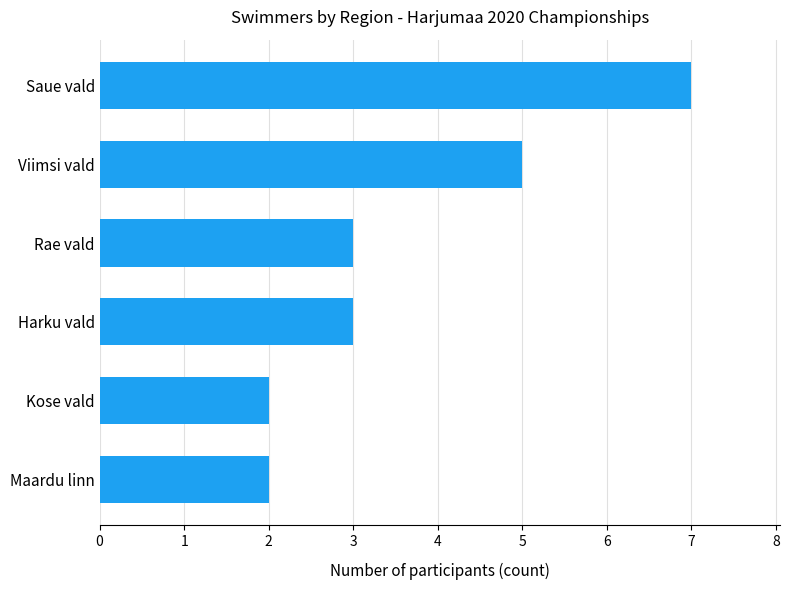

Between Harku vald and Viimsi vald, which is larger?

Viimsi vald